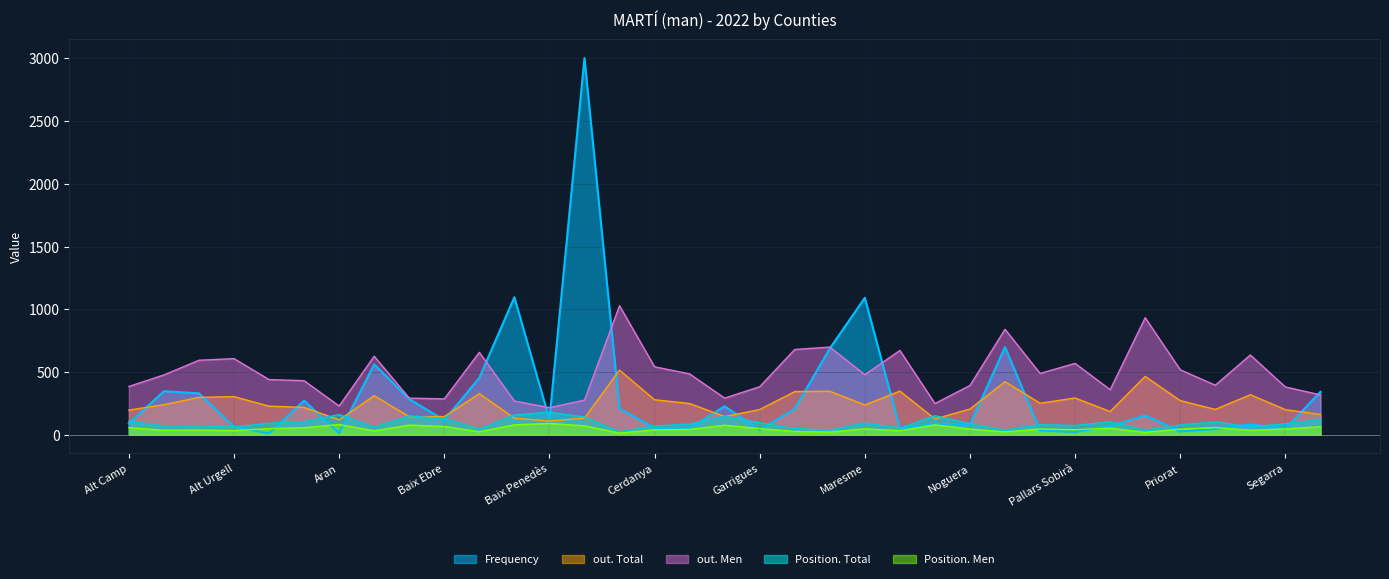

What is the approximate value of Position. Men at Anoia, to the nearest 5?

55